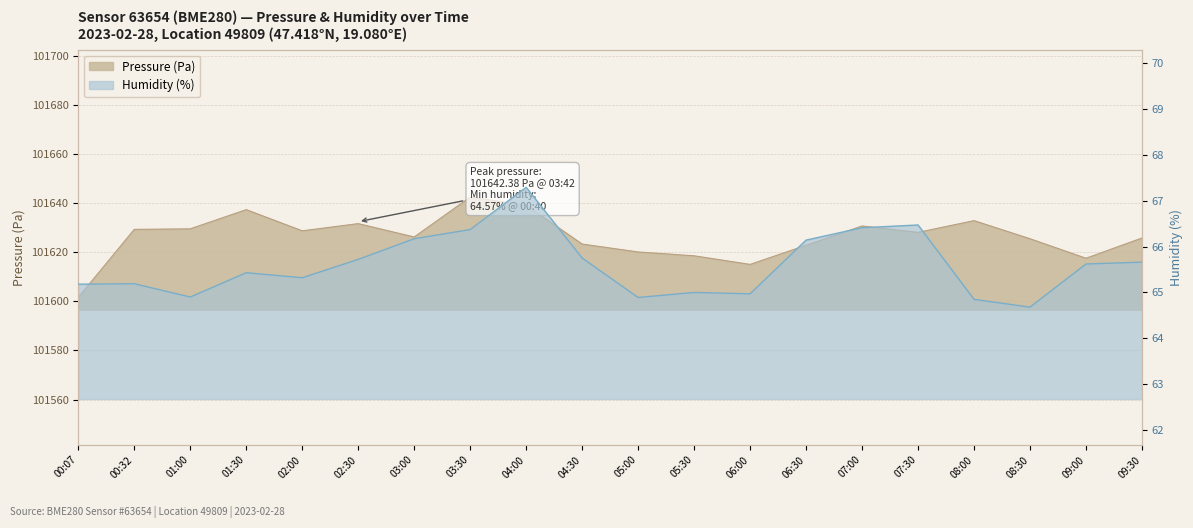

Reading right to left, transcribe all the data shown in this chart.

pressure: 09:30=101625.8	09:00=101617.5	08:30=101625.4	08:00=101632.8	07:30=101628.0	07:00=101630.6	06:30=101622.8	06:00=101615.0	05:30=101618.5	05:00=101620.1	04:30=101623.3	04:00=101639.0	03:30=101642.4	03:00=101626.2	02:30=101631.6	02:00=101628.7	01:30=101637.3	01:00=101629.5	00:32=101629.2	00:07=101601.6
humidity: 09:30=65.7	09:00=65.6	08:30=64.7	08:00=64.8	07:30=66.5	07:00=66.4	06:30=66.1	06:00=65.0	05:30=65.0	05:00=64.9	04:30=65.8	04:00=67.3	03:30=66.4	03:00=66.2	02:30=65.7	02:00=65.3	01:30=65.4	01:00=64.9	00:32=65.2	00:07=65.2